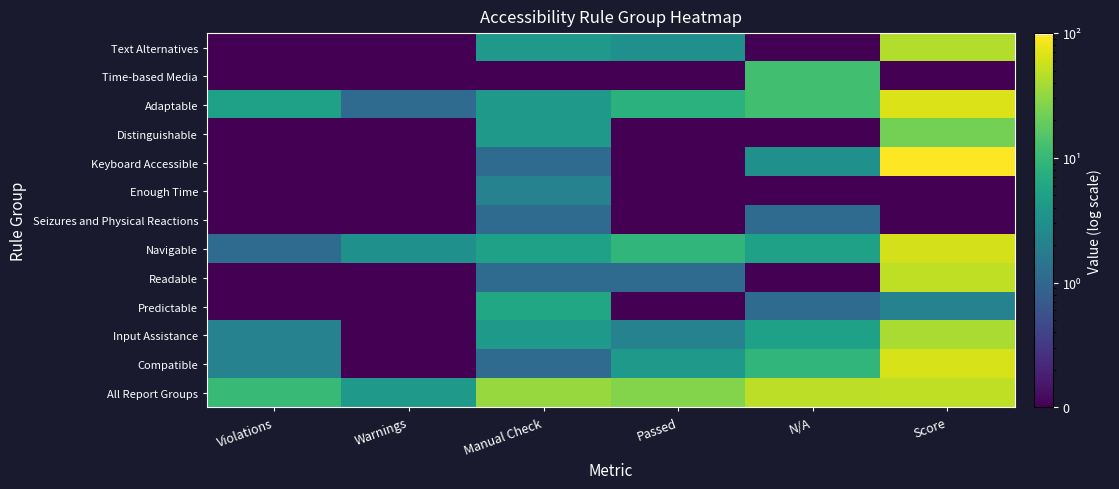

What is the maximum value shown in the chart?

96.1